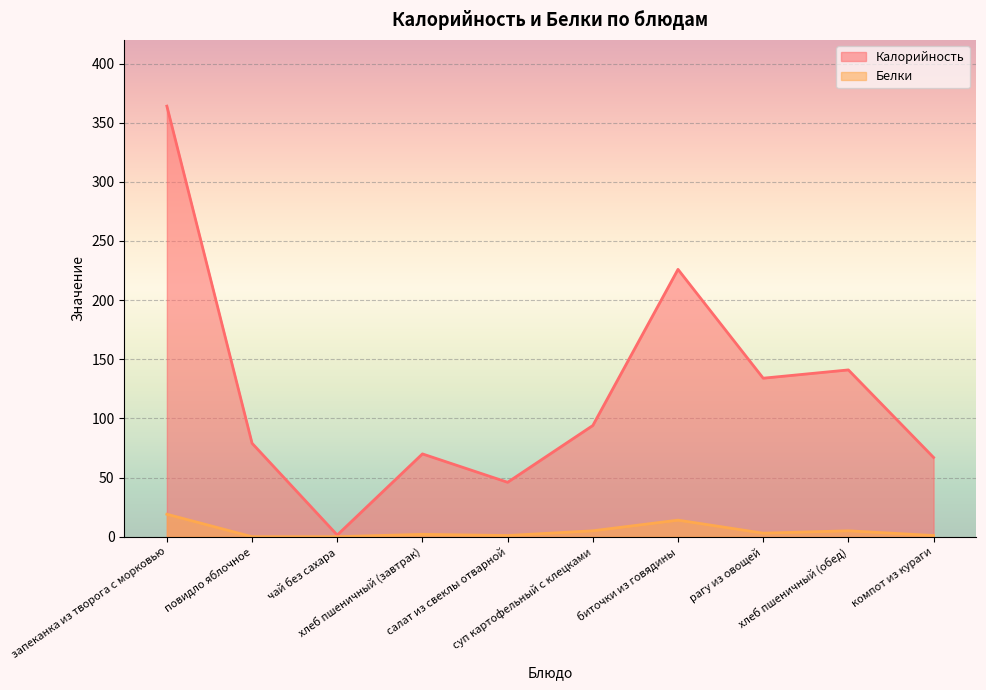

How many values in the Калорийность series exceed 94?

4